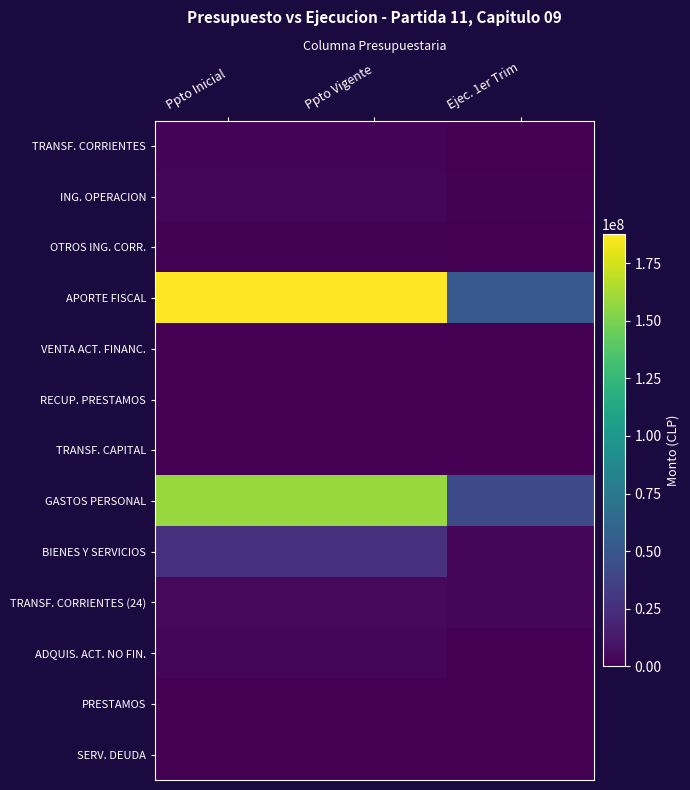

At how many categories does at least one series exceed 67764469?

2